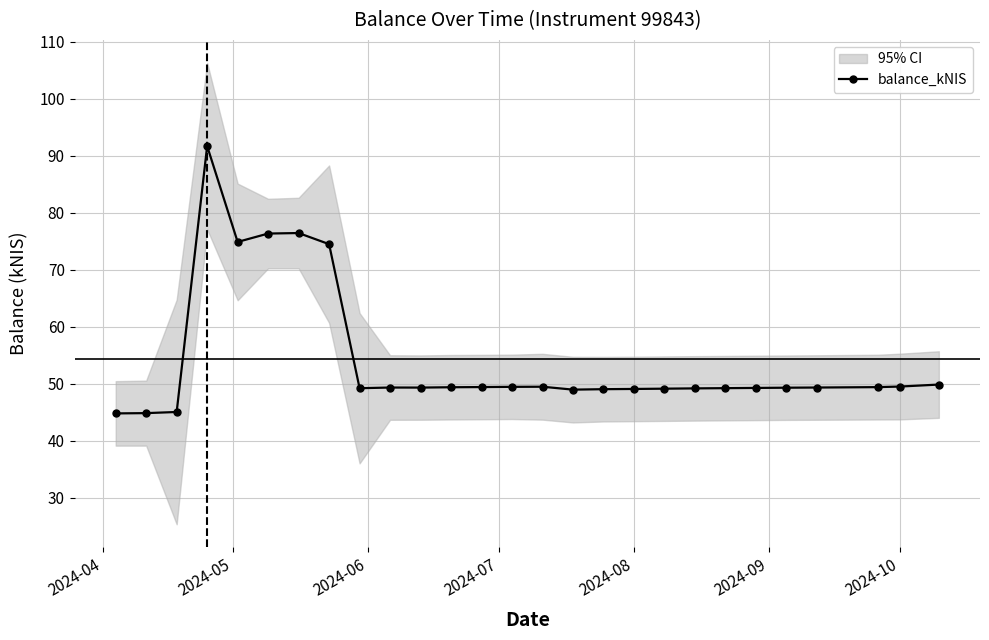

What is the maximum value for balance_kNIS?

91.7